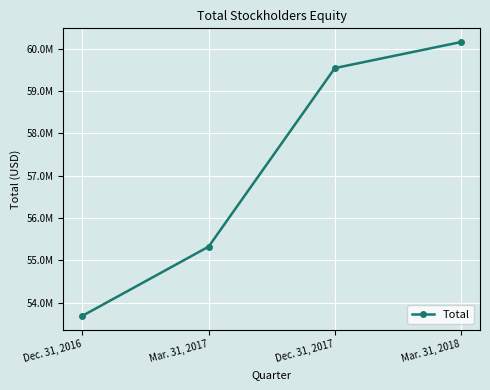

What is the change in value from Mar. 31, 2017 to Mar. 31, 2018?

+4828509